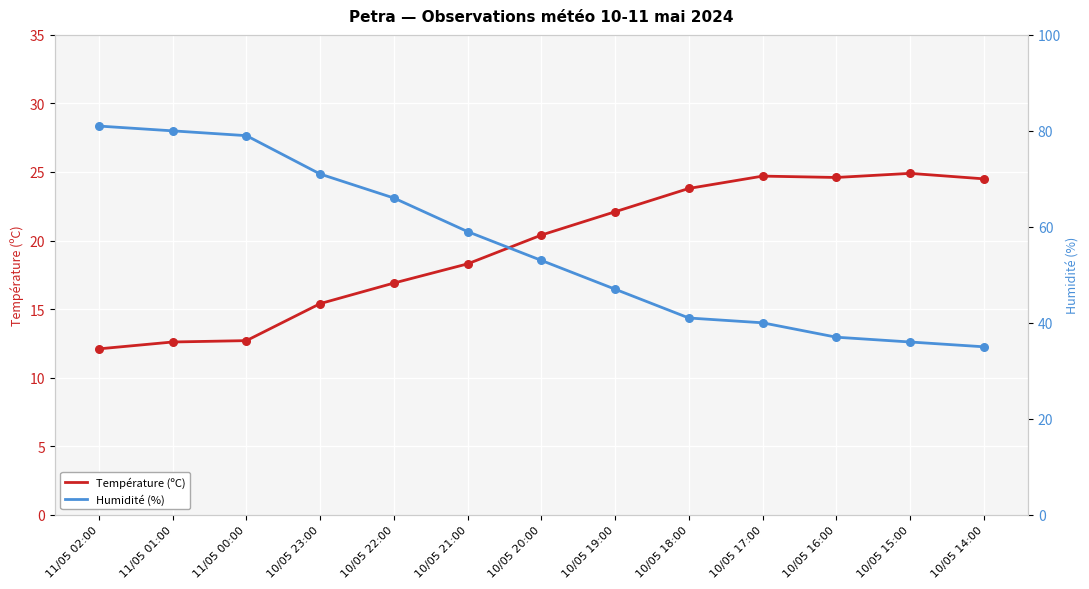

Which series contains the highest Y value?

Humidité (%)